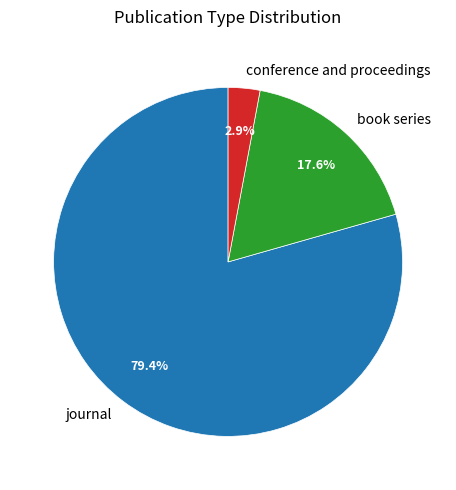

Which slice represents more than half of the pie?

journal